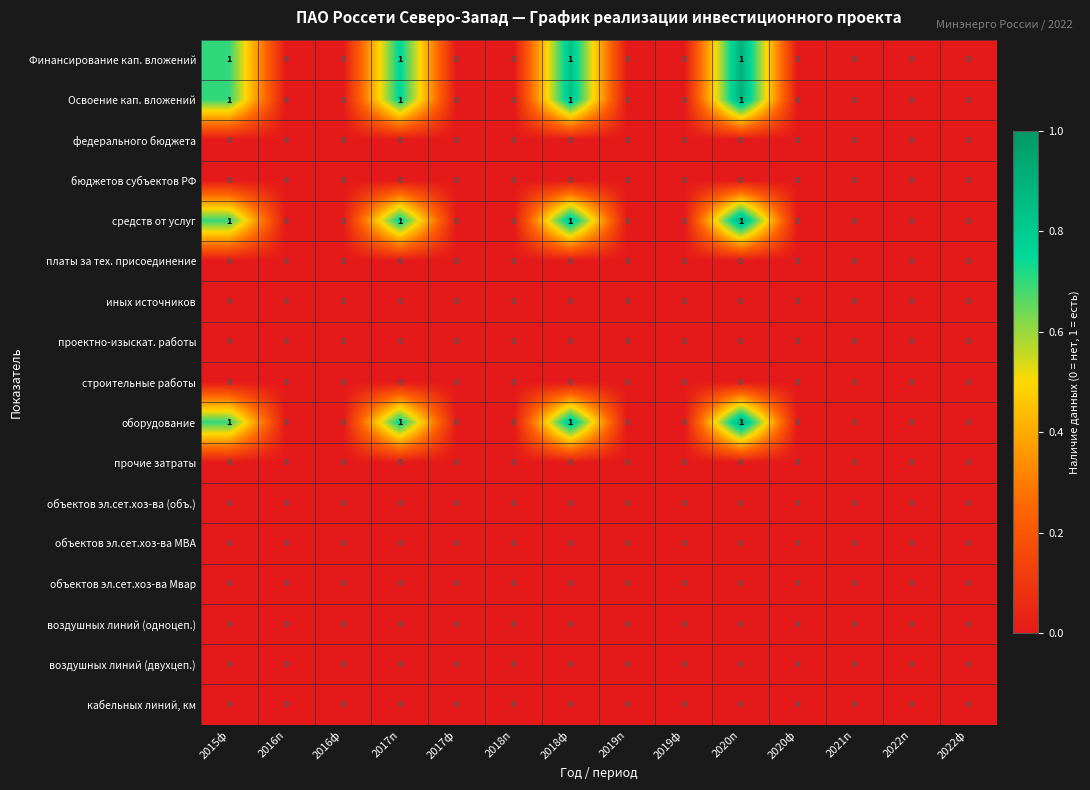

What is the total value across all series at 2017п?

4